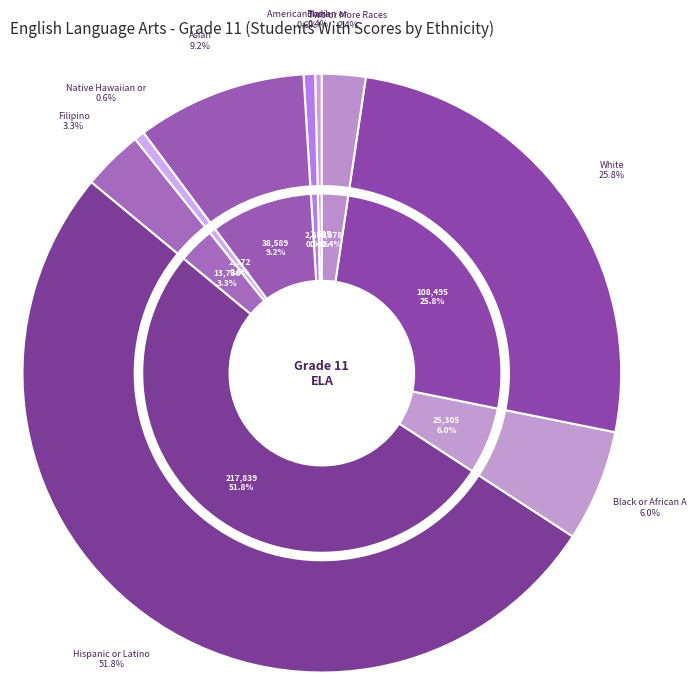

True or false: 0 Blank accounts for 1% of the total.

False